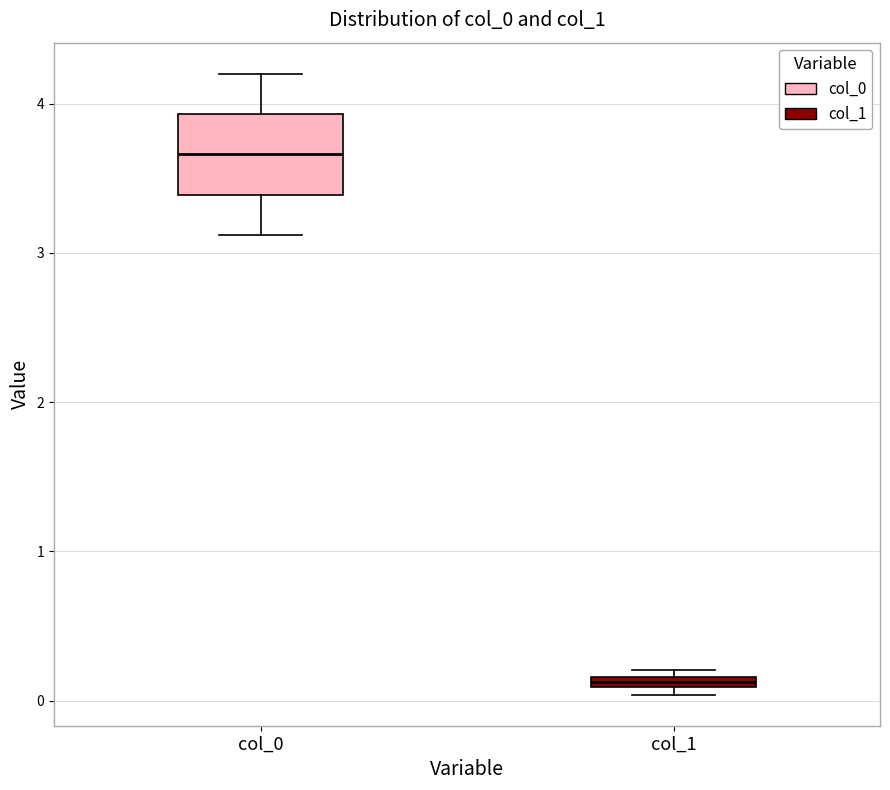

Which box's median line is the highest?

col_0